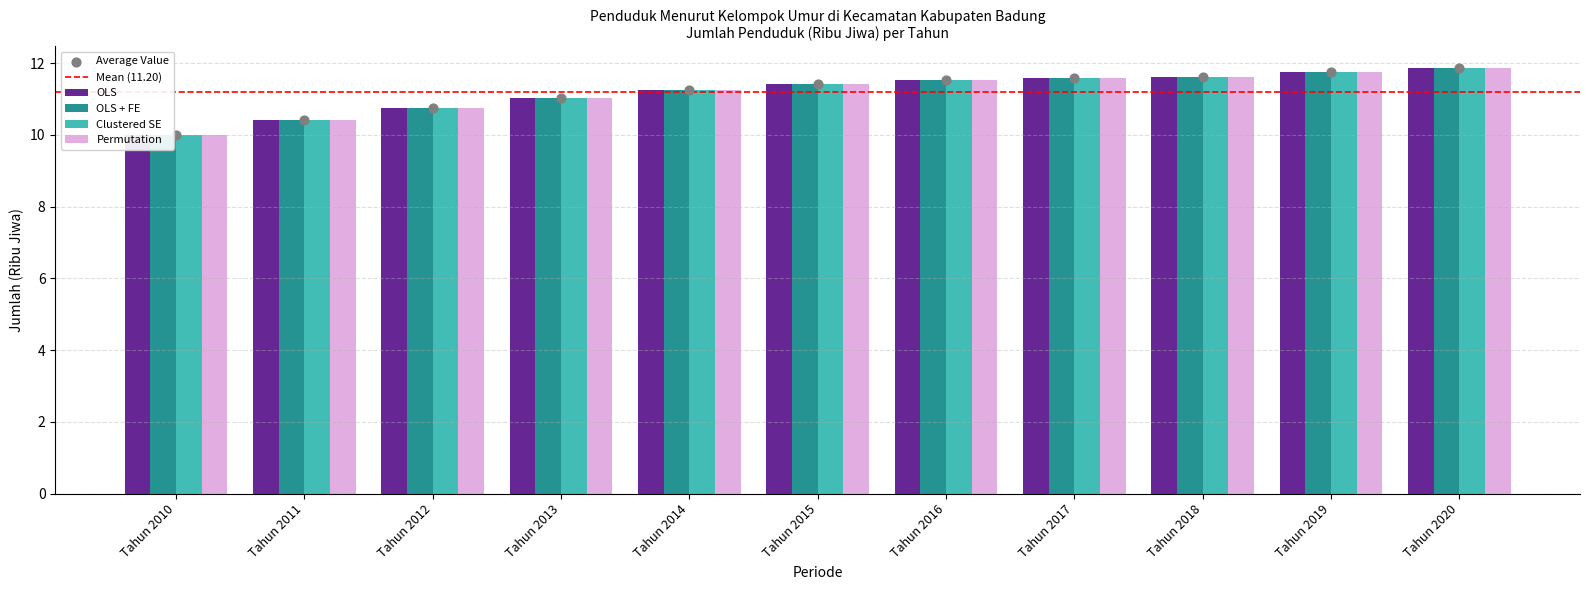

Which series has the largest Y range (max minus min)?

OLS